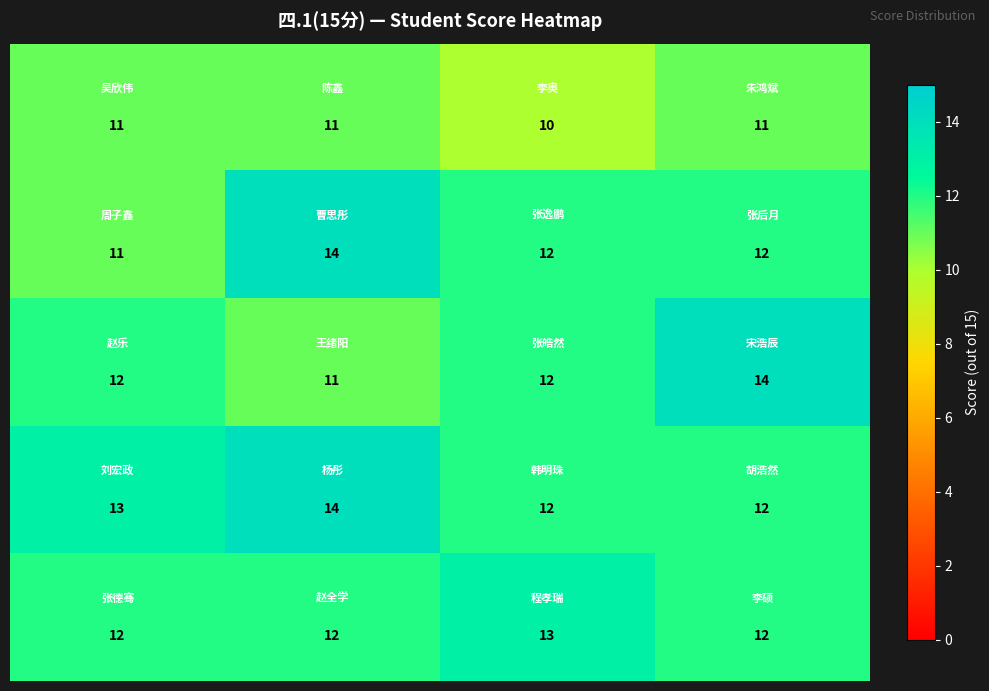

What is the minimum value shown in the chart?

10